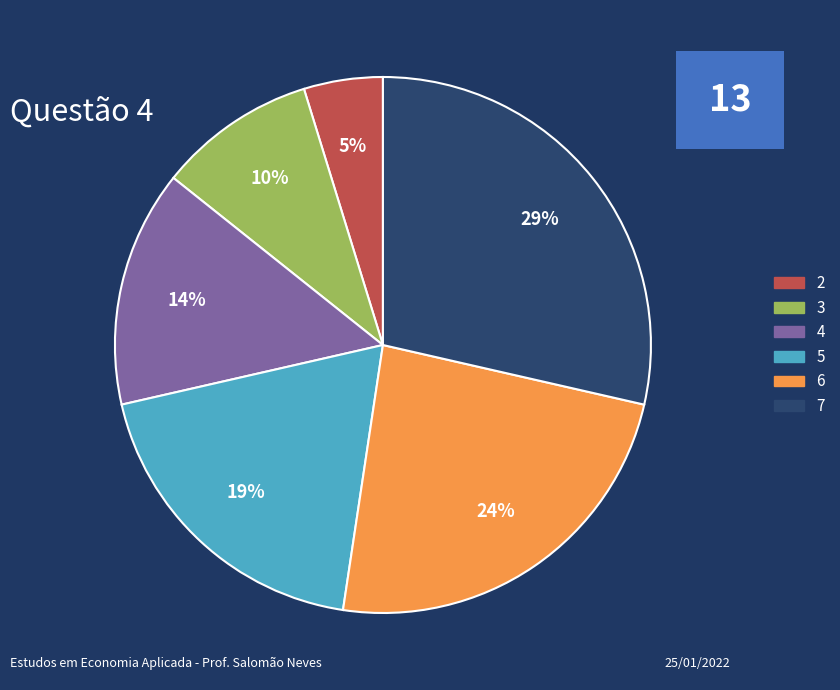

Count the number of slices in the pie.

6